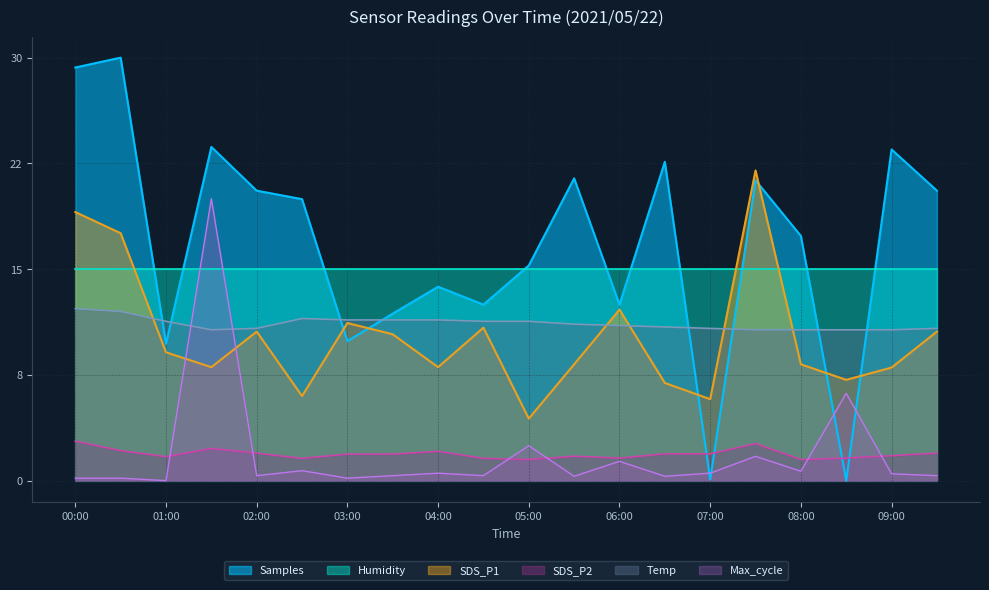

How many categories are shown in the chart?

20